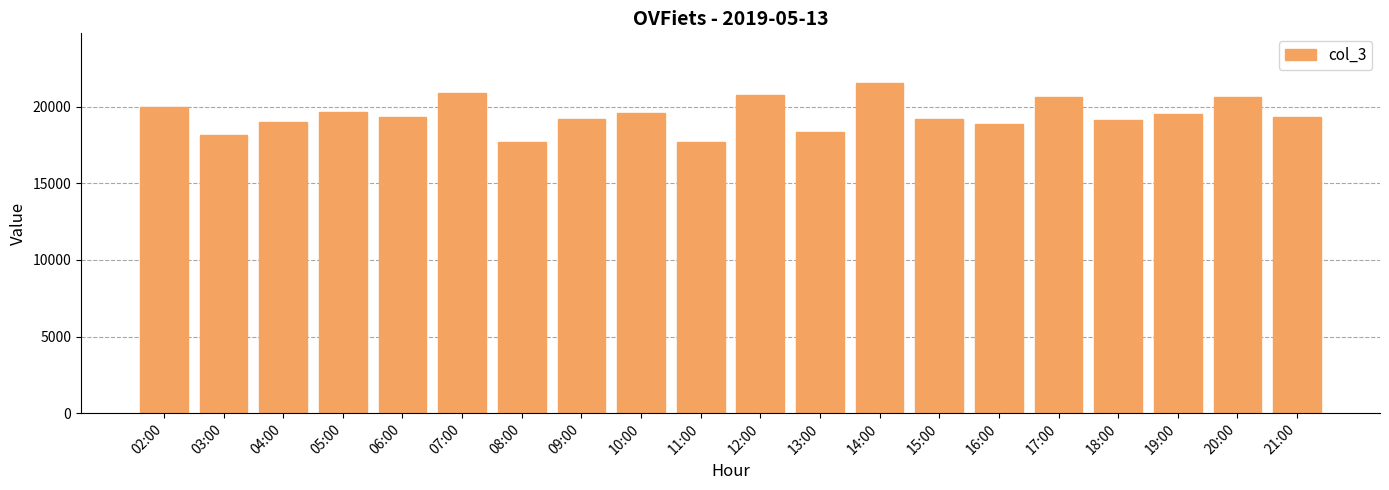

How many data points are less than 19306?

10